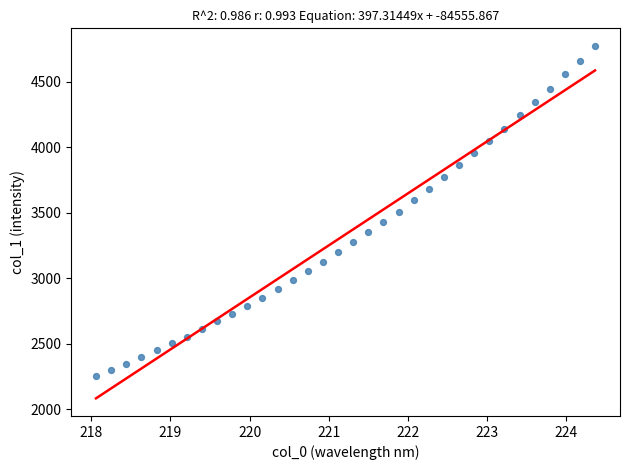

What is the range of X values (max minus min)?

6.3